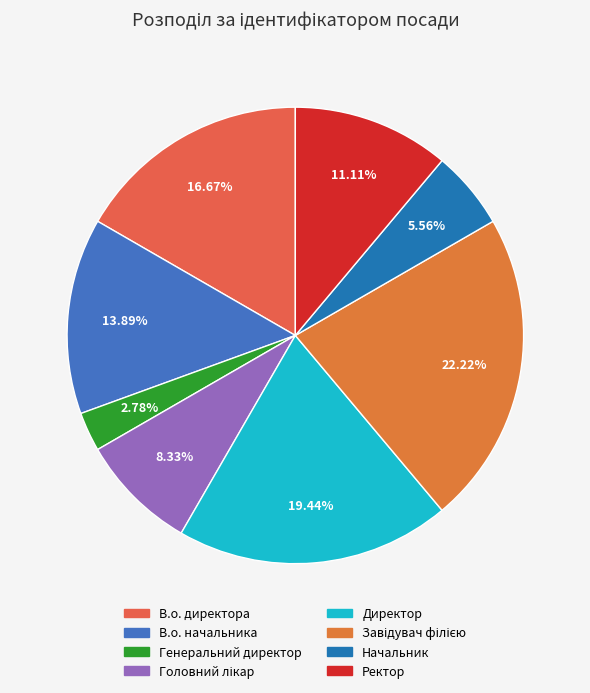

What percentage is the Начальник slice, to the nearest percent?

6%